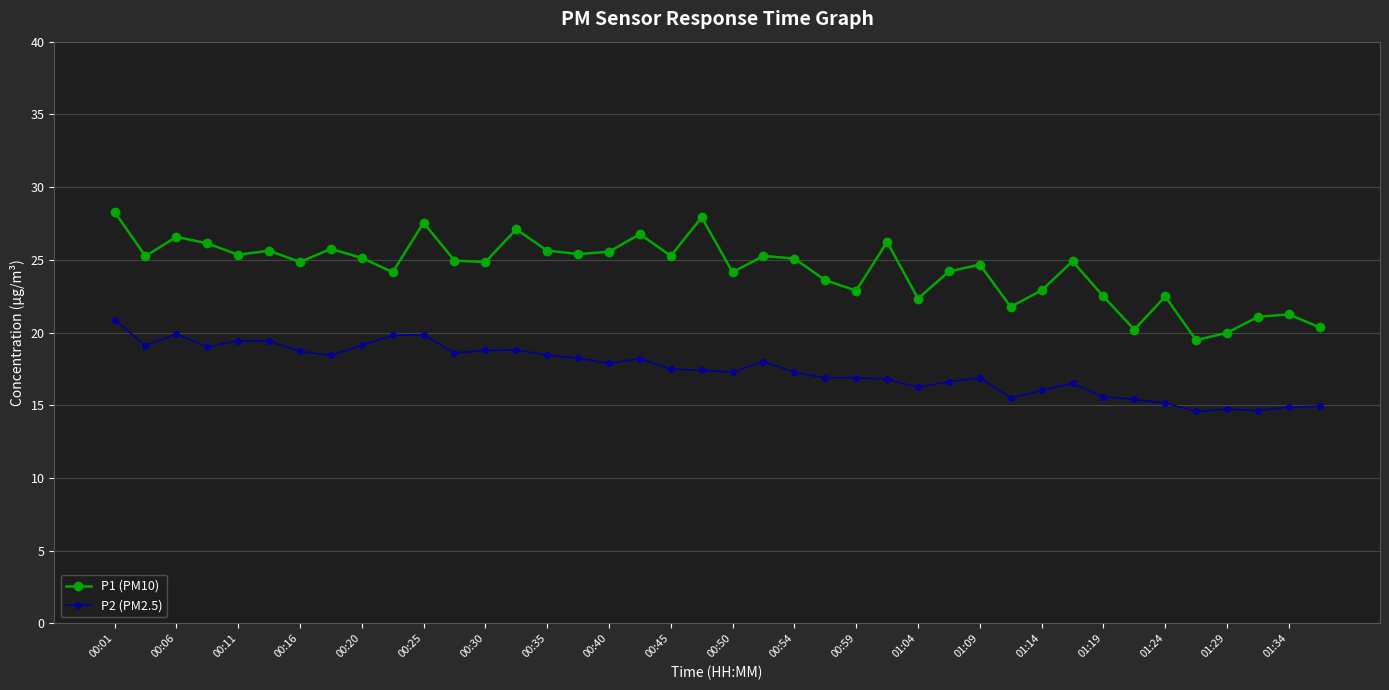

What are all the series names shown in the legend?

P1 (PM10), P2 (PM2.5)